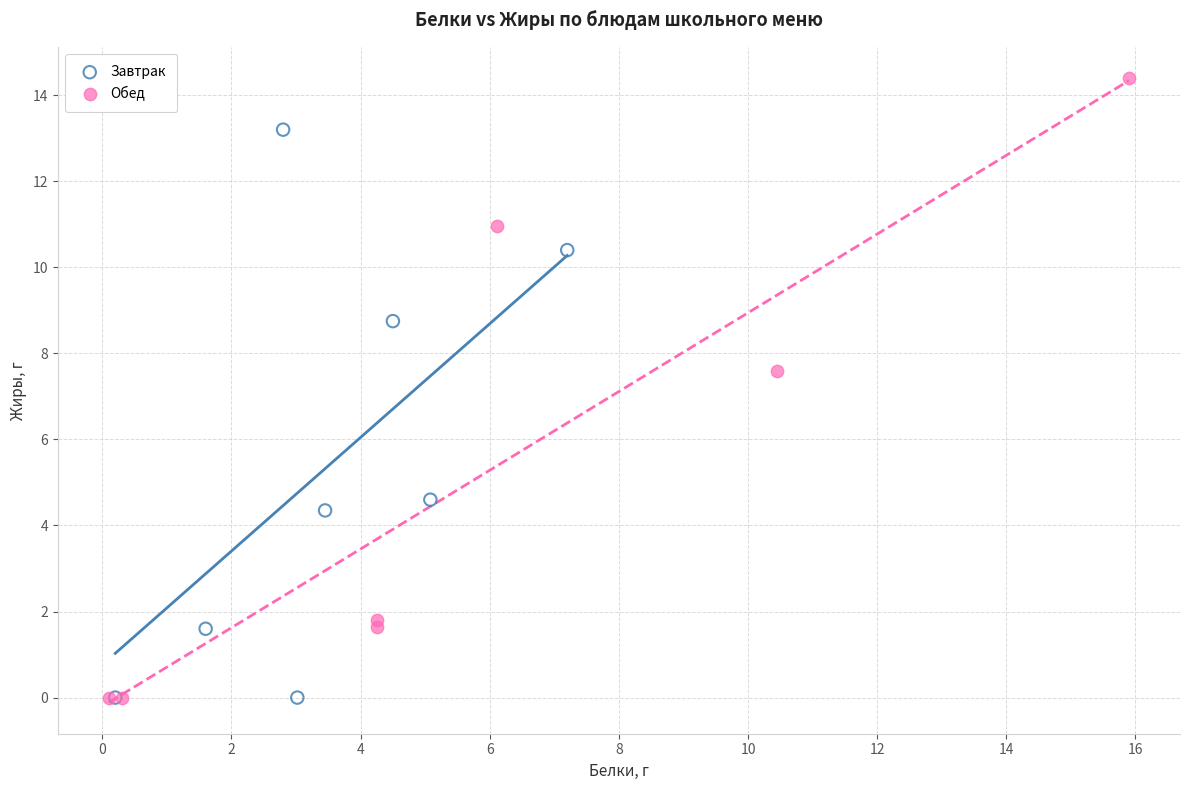

Which series has the widest spread of Y values?

Обед